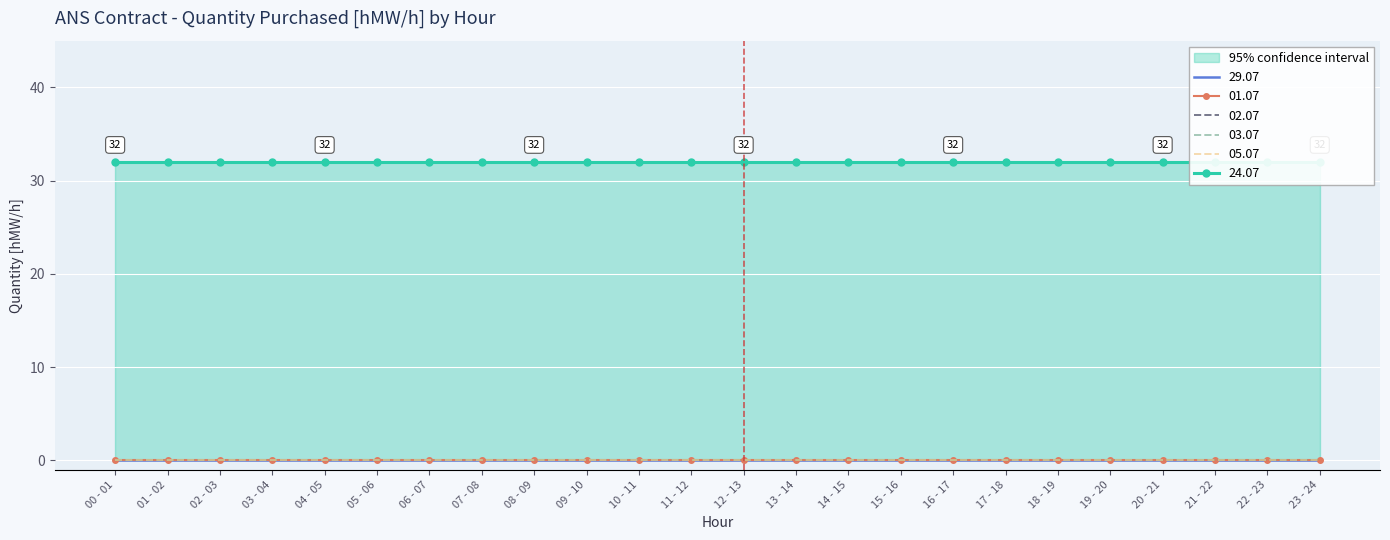

List the labels in order of 24.07 value, largest first.

00 - 01, 01 - 02, 02 - 03, 03 - 04, 04 - 05, 05 - 06, 06 - 07, 07 - 08, 08 - 09, 09 - 10, 10 - 11, 11 - 12, 12 - 13, 13 - 14, 14 - 15, 15 - 16, 16 - 17, 17 - 18, 18 - 19, 19 - 20, 20 - 21, 21 - 22, 22 - 23, 23 - 24